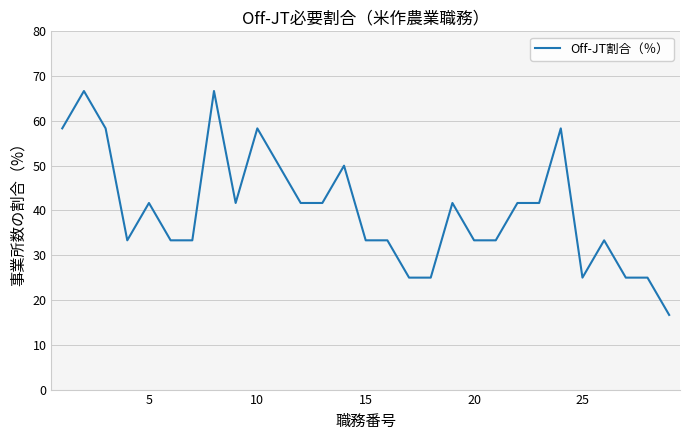

What is the minimum value shown in the chart?

16.7